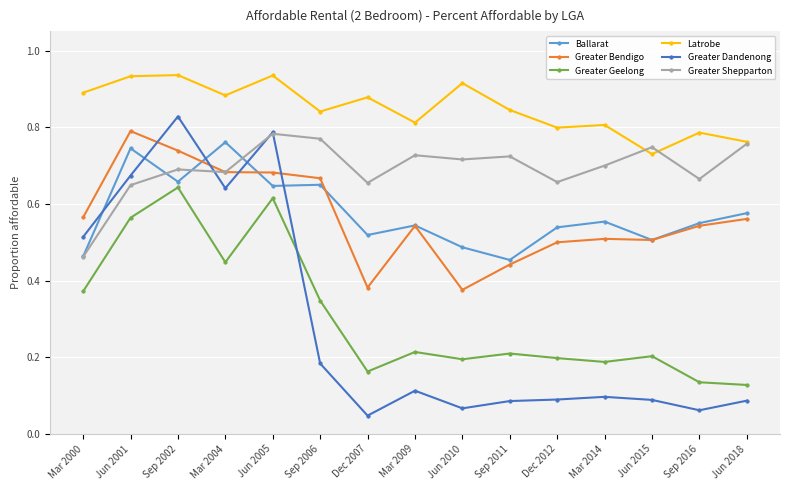

What position from the right is Mar 2009?

8